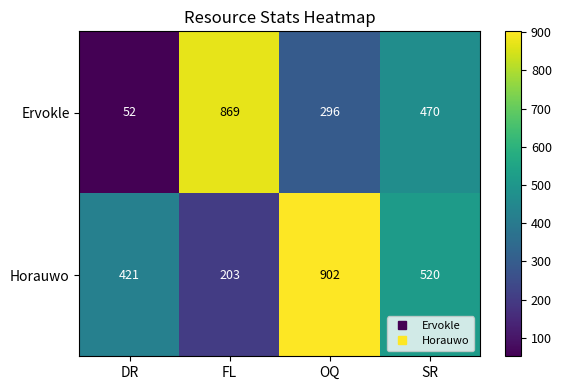

Count the Horauwo values in the range 421 to 902.

3